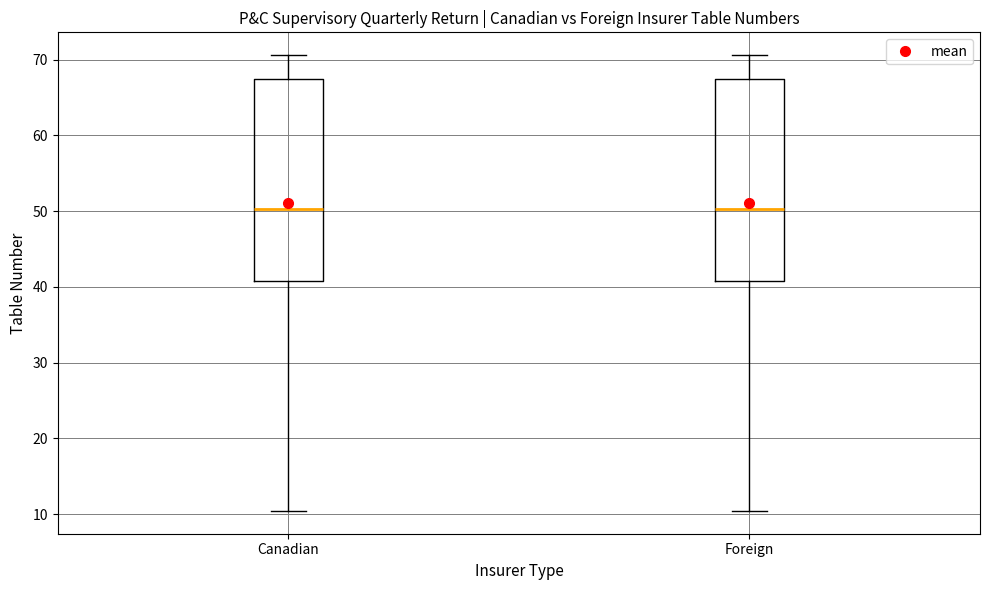

Where does the median line of the box for Foreign sit on the y-axis? The values are not printed on the chart, so give them approximately, as read against the axis.

50